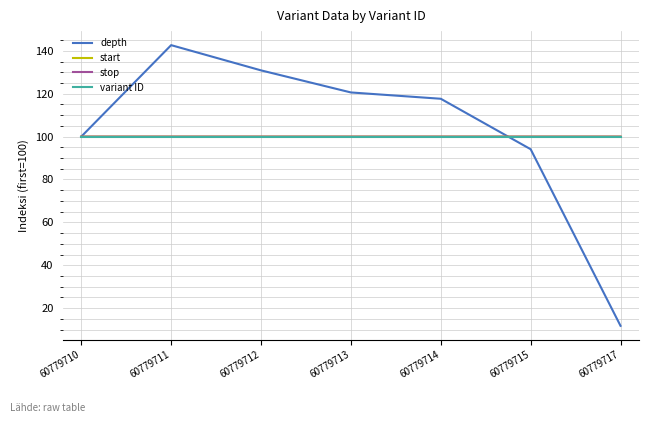

At which category is the sum across all series the highest?

60779711